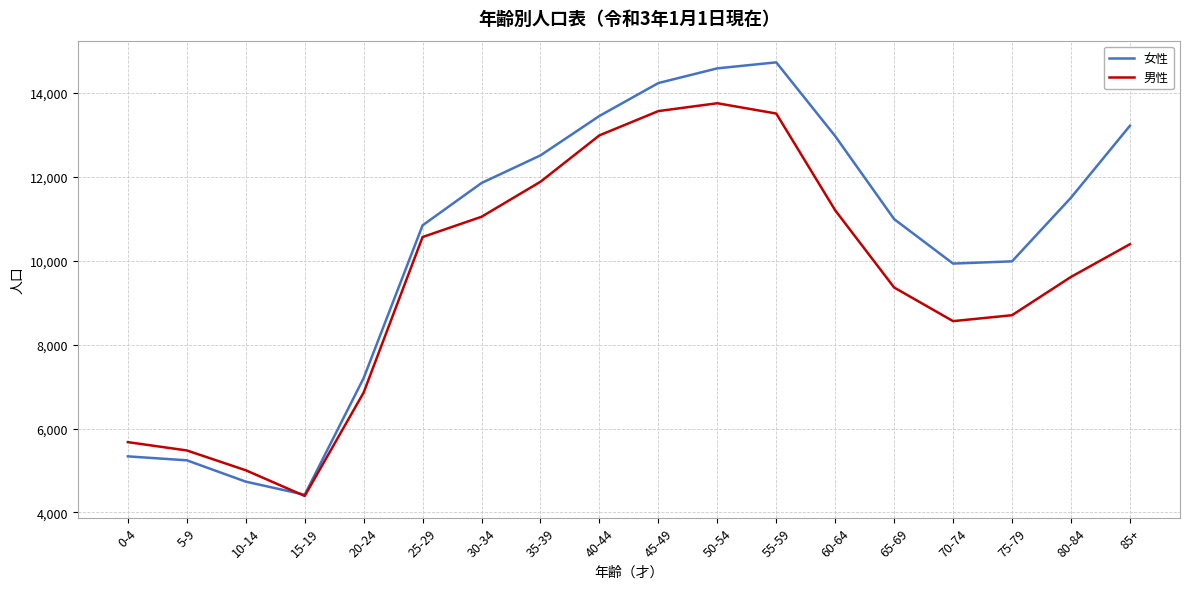

True or false: 女性 and 男性 cross at least once.

True